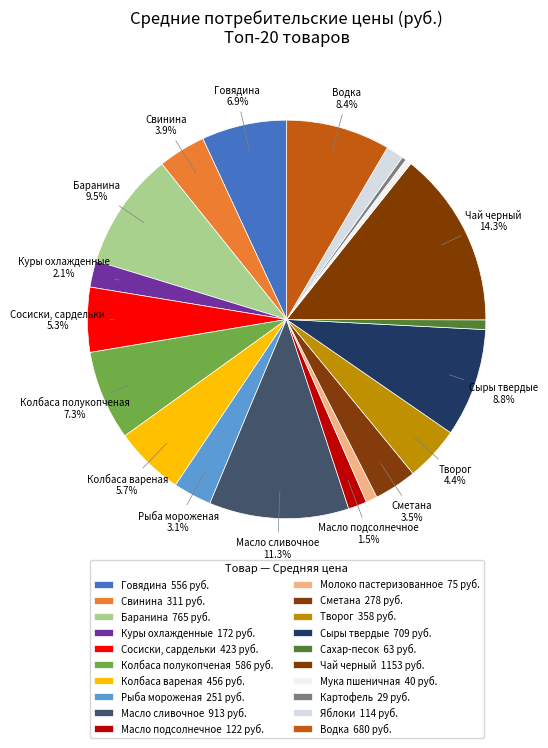

How many segments does this pie chart have?

20